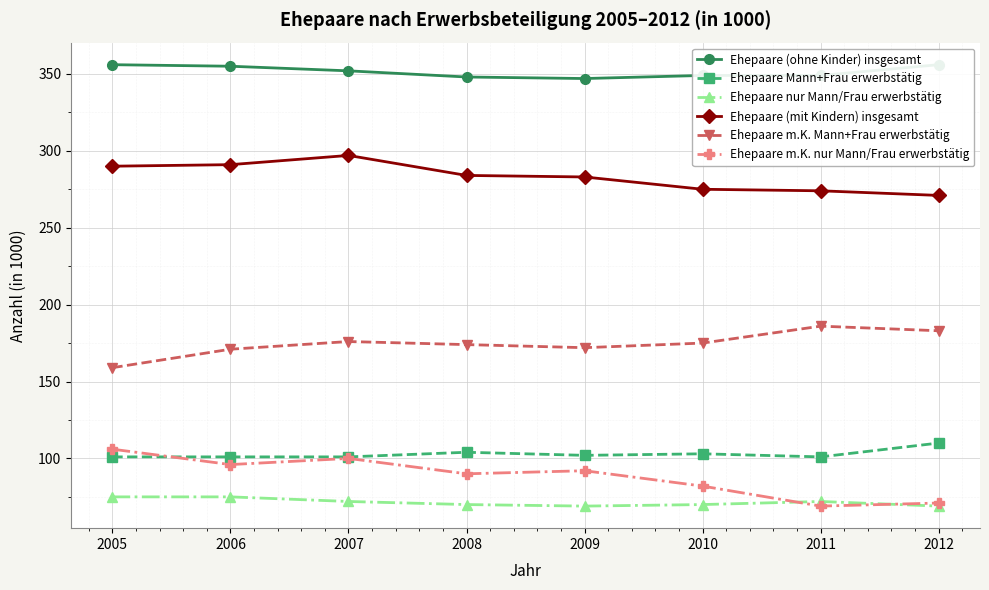

Reading left to right, transcribe all the data shown in this chart.

Ehepaare (ohne Kinder) insgesamt: 356	355	352	348	347	349	349	356
Ehepaare Mann+Frau erwerbstätig: 101	101	101	104	102	103	101	110
Ehepaare nur Mann/Frau erwerbstätig: 75	75	72	70	69	70	72	69
Ehepaare (mit Kindern) insgesamt: 290	291	297	284	283	275	274	271
Ehepaare m.K. Mann+Frau erwerbstätig: 159	171	176	174	172	175	186	183
Ehepaare m.K. nur Mann/Frau erwerbstätig: 106	96	100	90	92	82	69	71